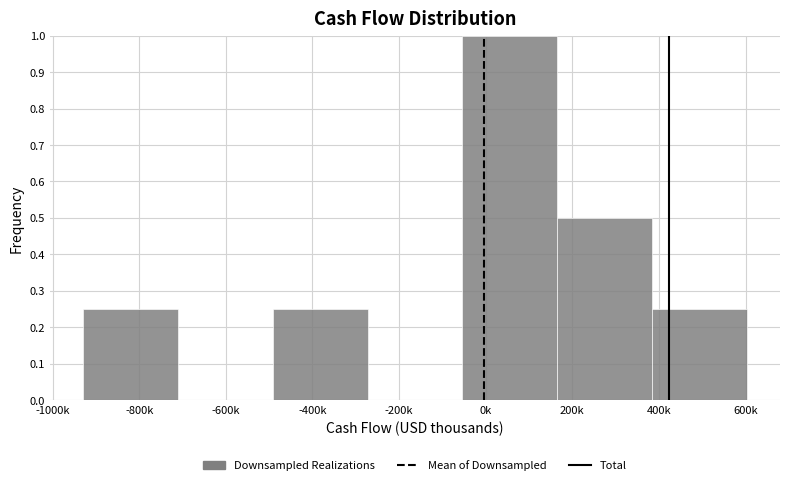

Which has a higher value, 0k or -400k?

0k